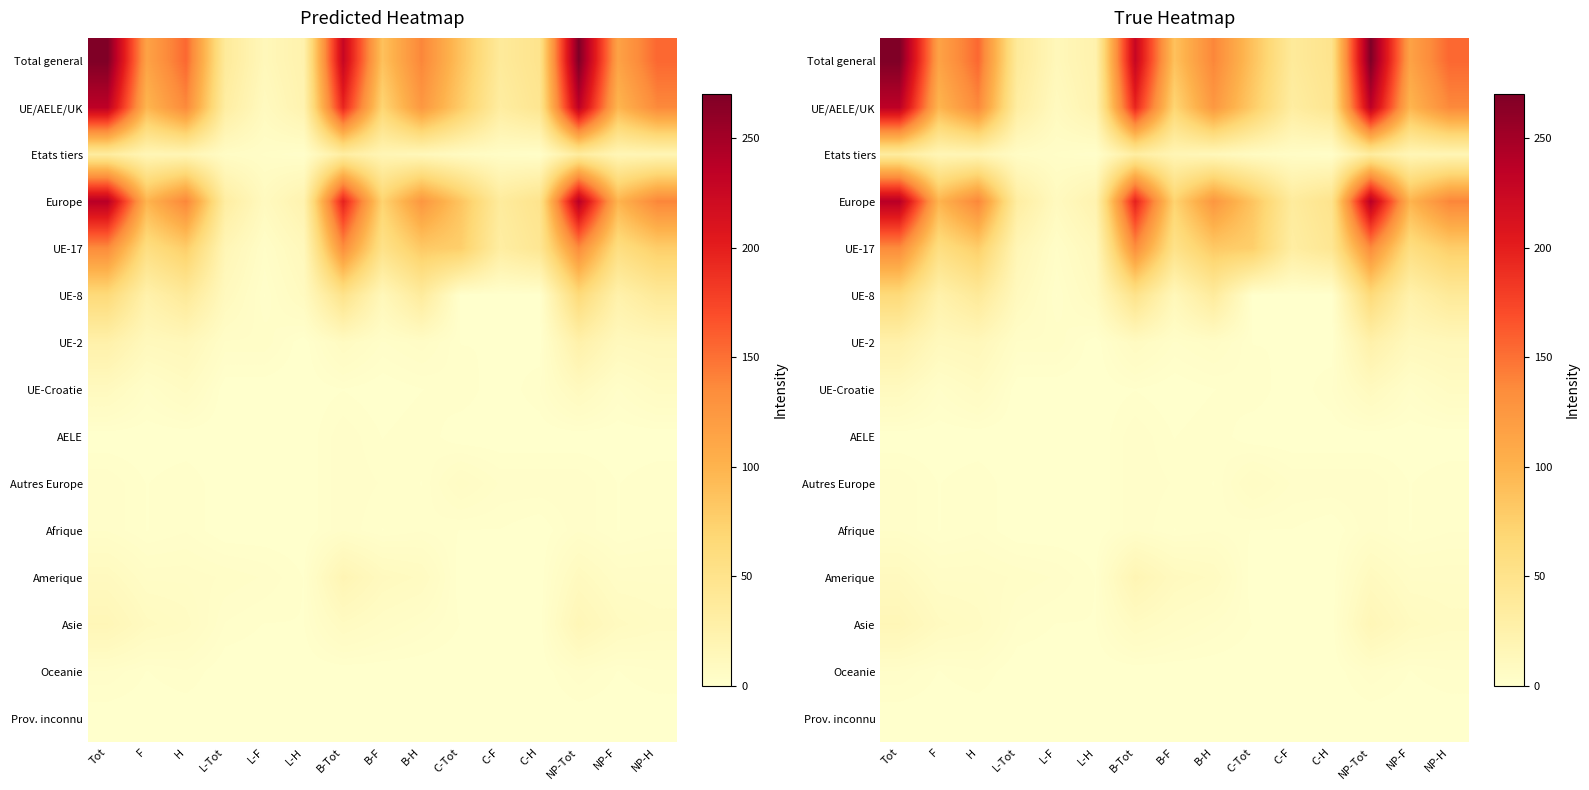

Is the value of UE-17 at C-Tot greater than the value of UE/AELE/UK at Tot?

No